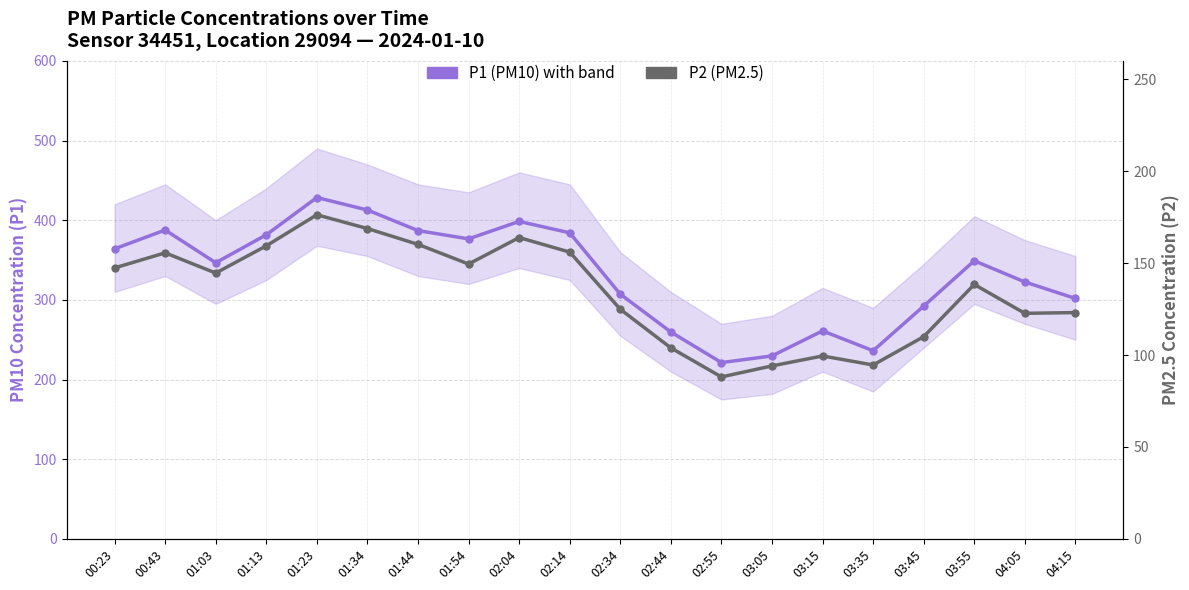

How many data points in P1 (PM10) are less than 349?

10